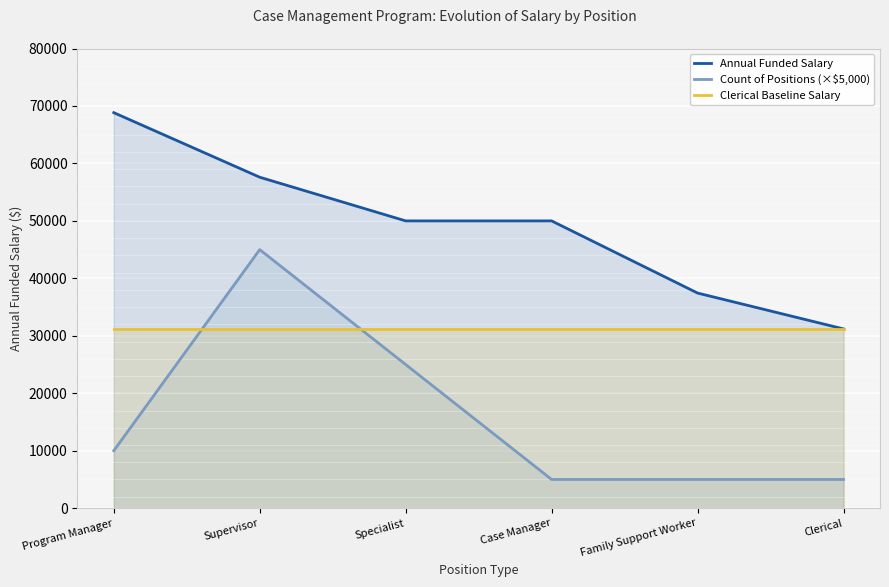

What is the sum of the Annual Funded Salary values at Supervisor and Family Support Worker?

95040